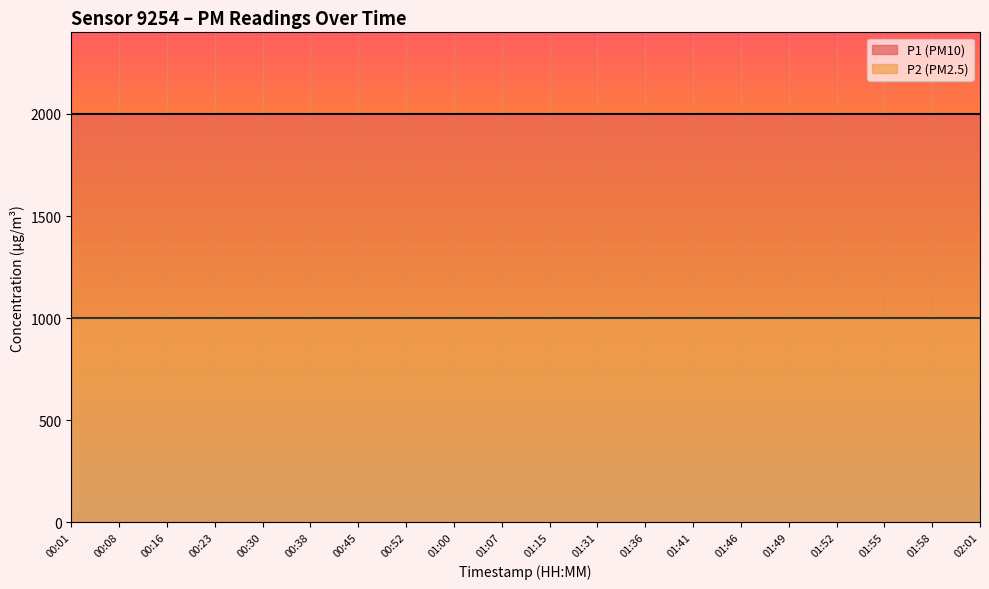

True or false: P1 and P2 cross at least once.

False